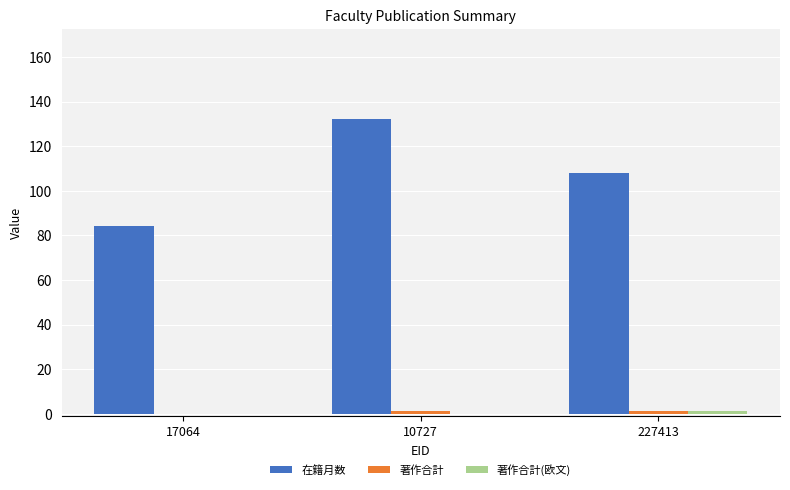

Is it true that 在籍月数 equals 180 at 10727?

False